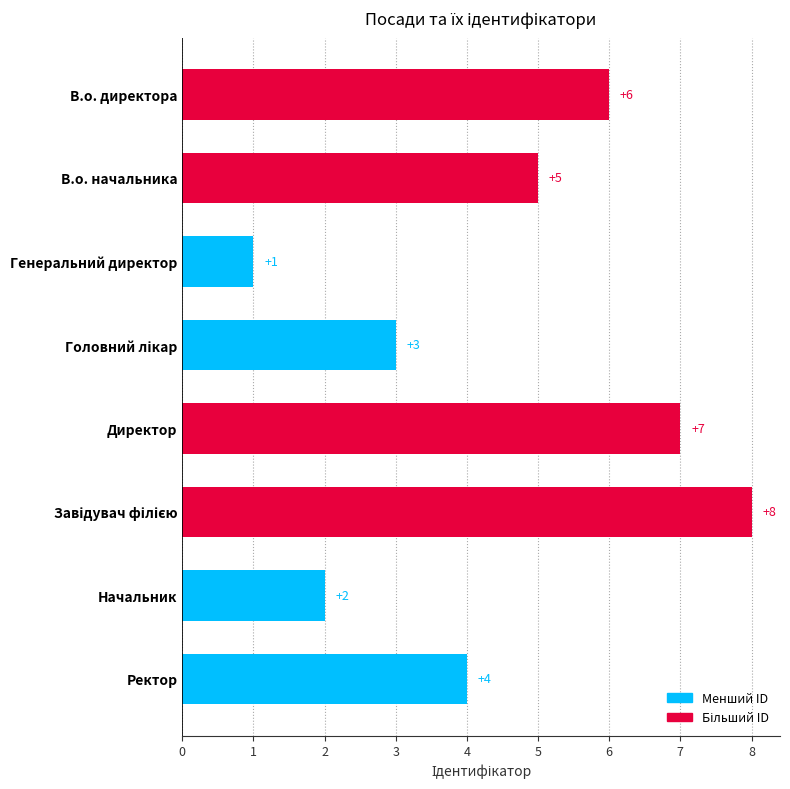

True or false: the data shows 1 at Генеральний директор.

True